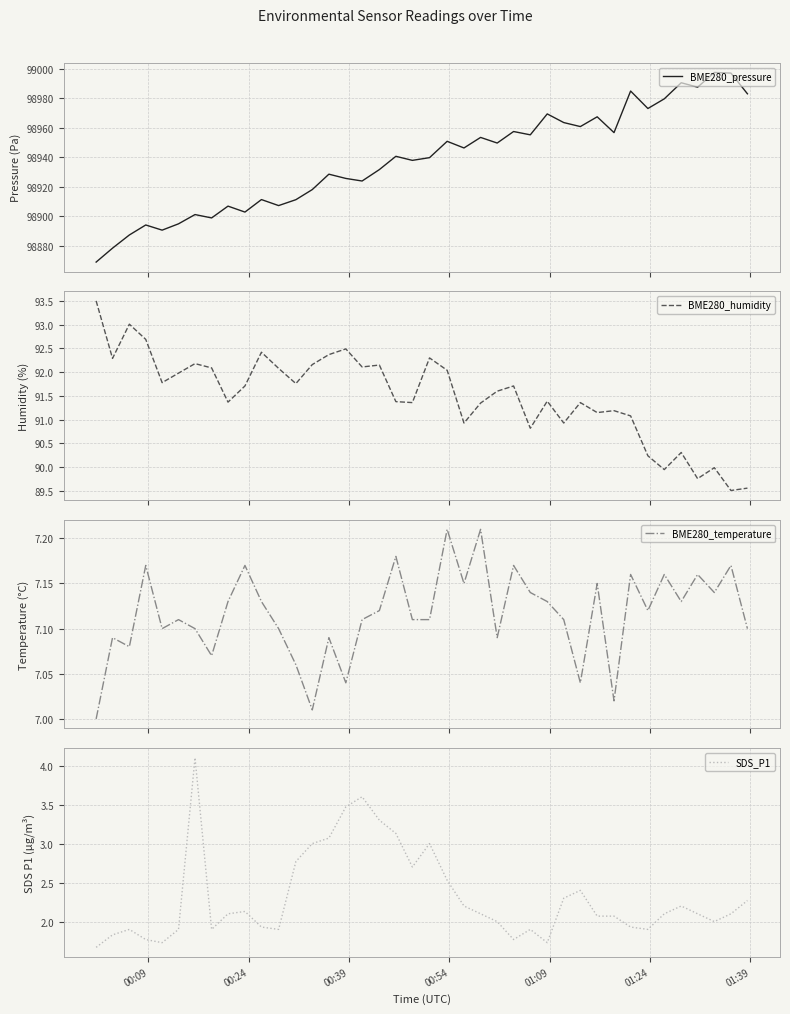

True or false: BME280_temperature and SDS_P1 intersect in this chart.

False